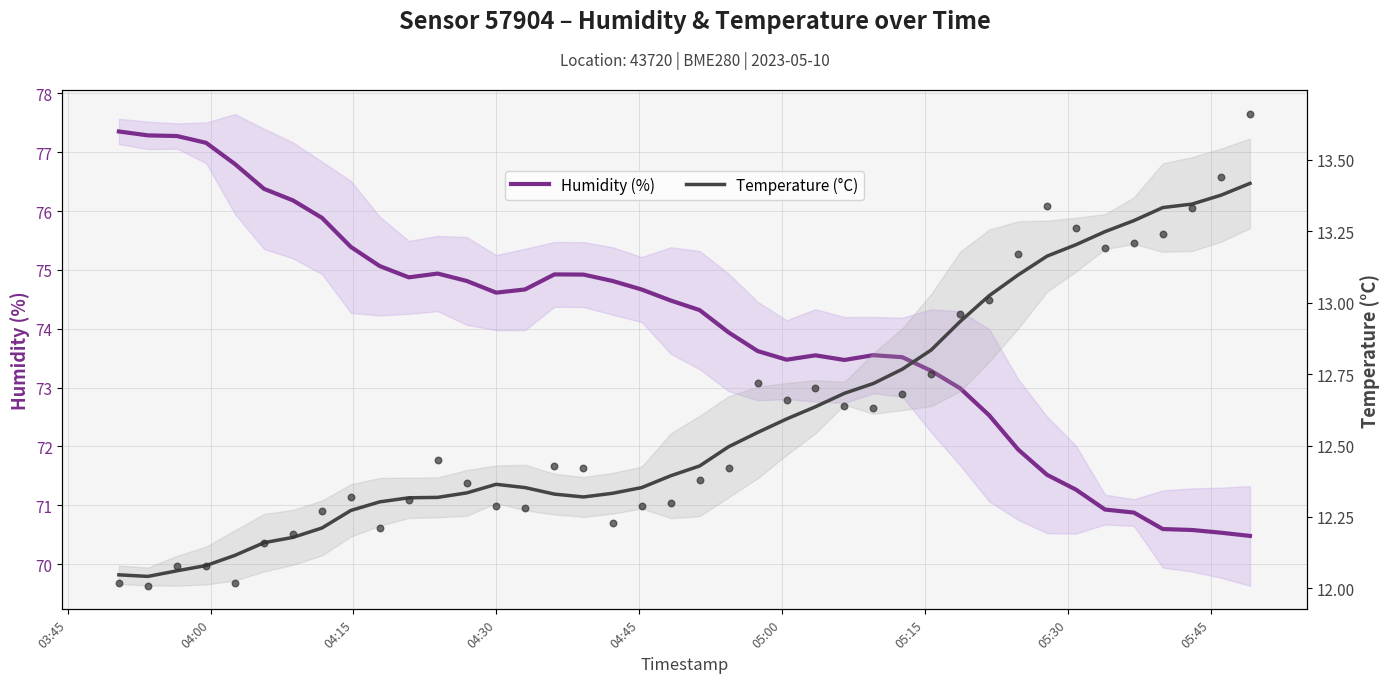

At how many categories does at least one series exceed 28?

40